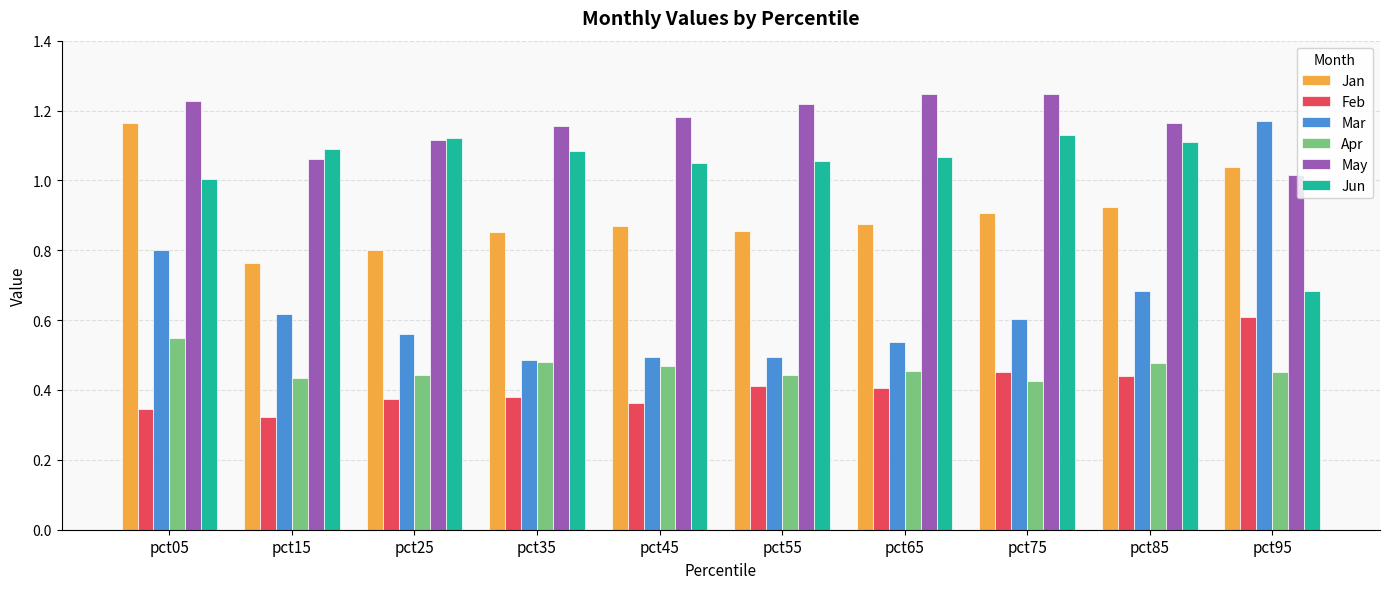

What is the sum of all Jan values?

9.0